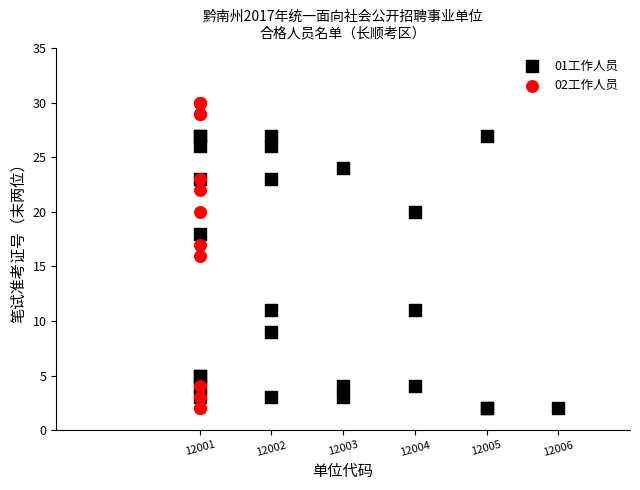

Which series reaches the maximum Y coordinate?

02工作人员